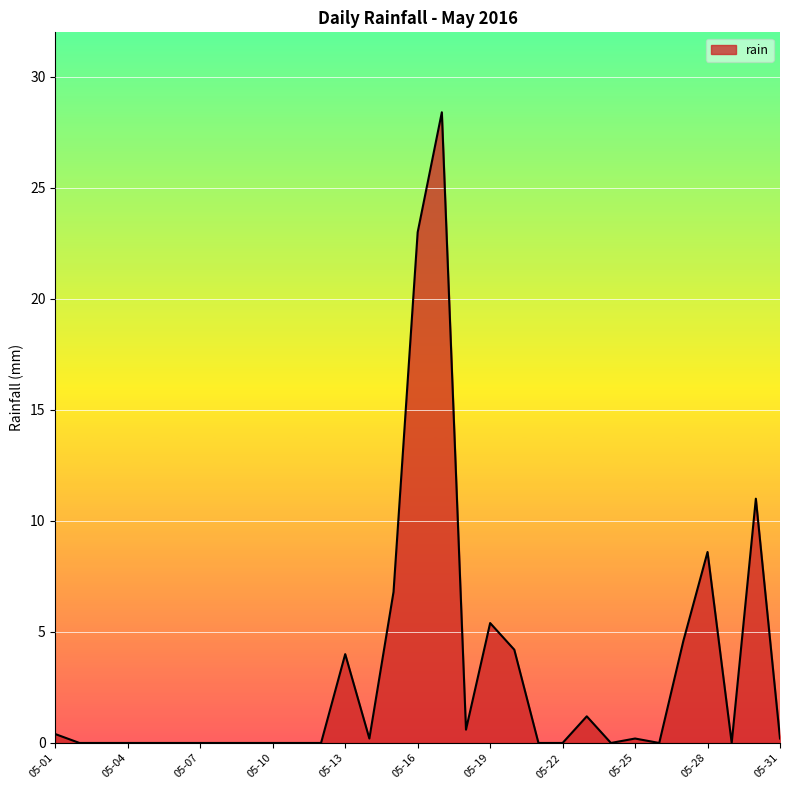

Does the chart have visible grid lines?

Yes